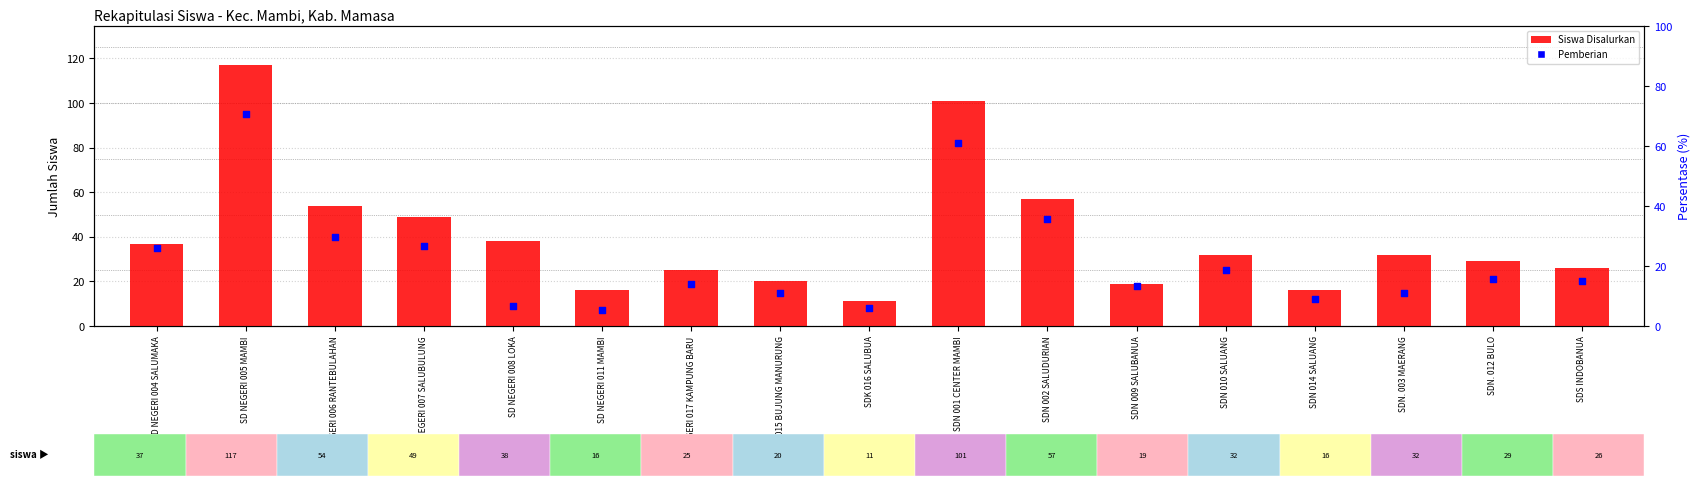

Is the value of Pemberian at SDK 016 SALUBUA greater than the value of Siswa Disalurkan at SDN 010 SALUANG?

No